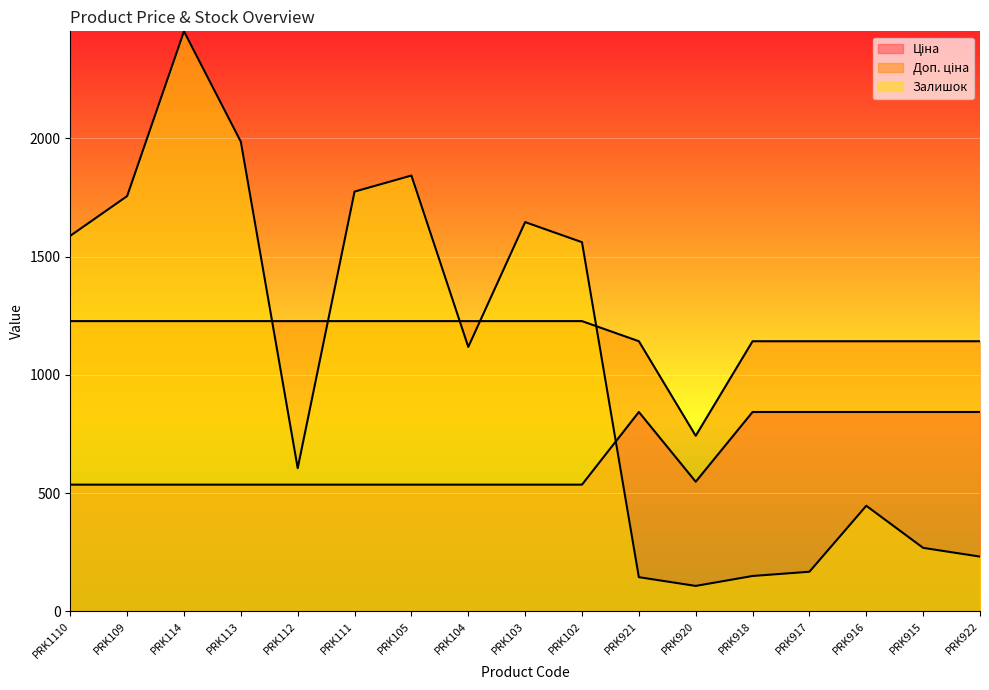

How many data points in Доп. ціна are less than 1227?

7